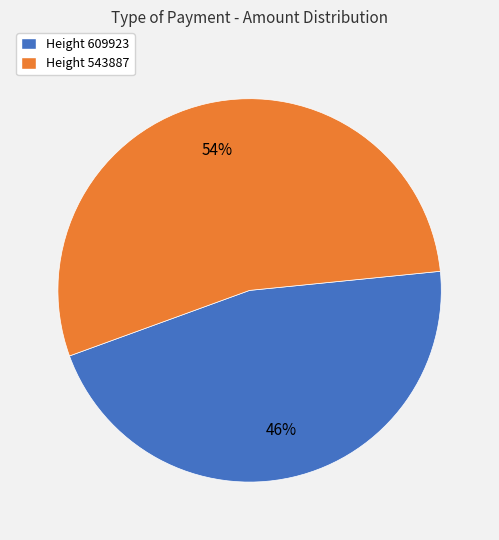

The Height 543887 slice represents 61% of the pie. True or false?

False